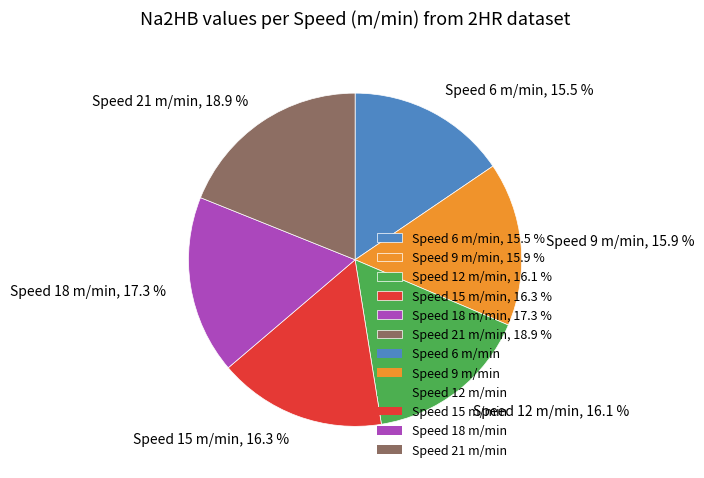

Which slice is the largest?

Speed 21 m/min, 18.9 %